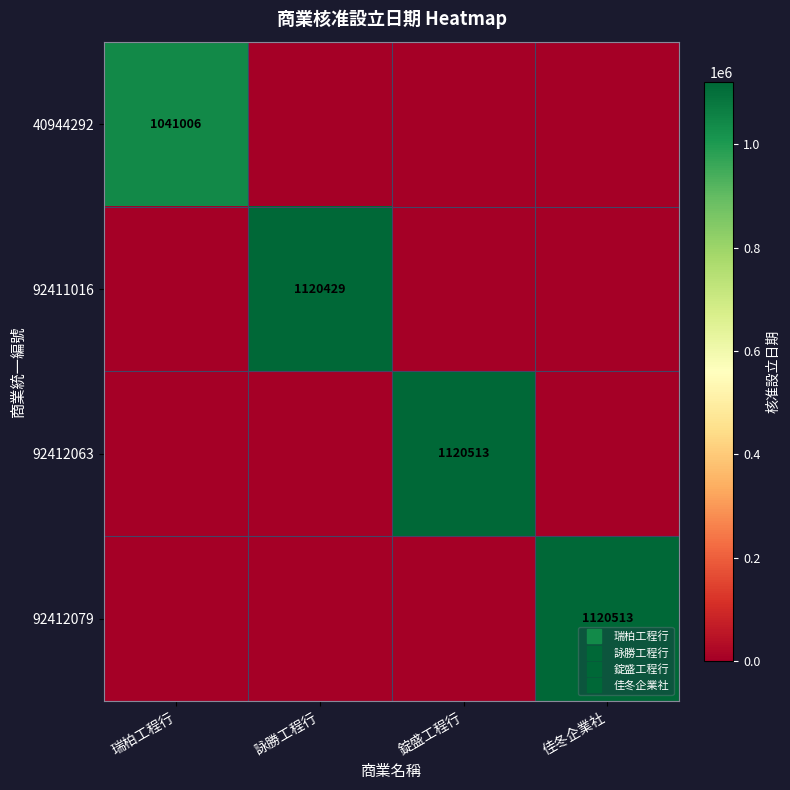

How many categories are shown in the chart?

4